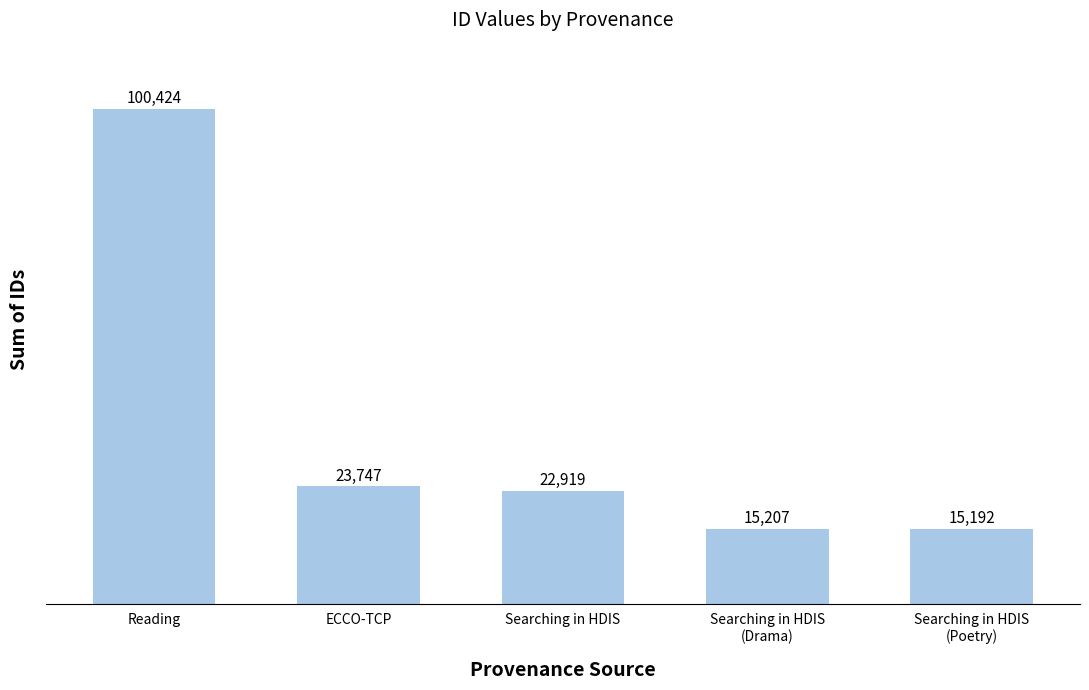

What is the minimum value shown in the chart?

15192